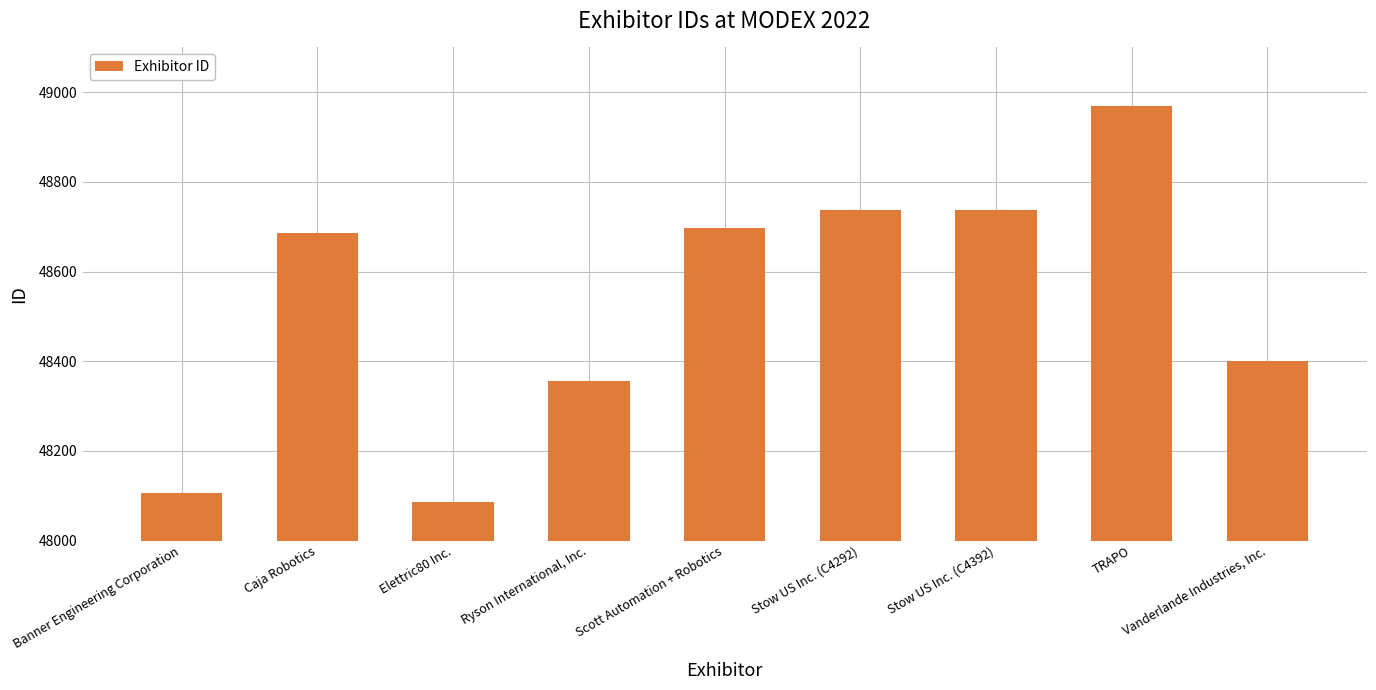

Which label corresponds to the largest value in the chart?

TRAPO